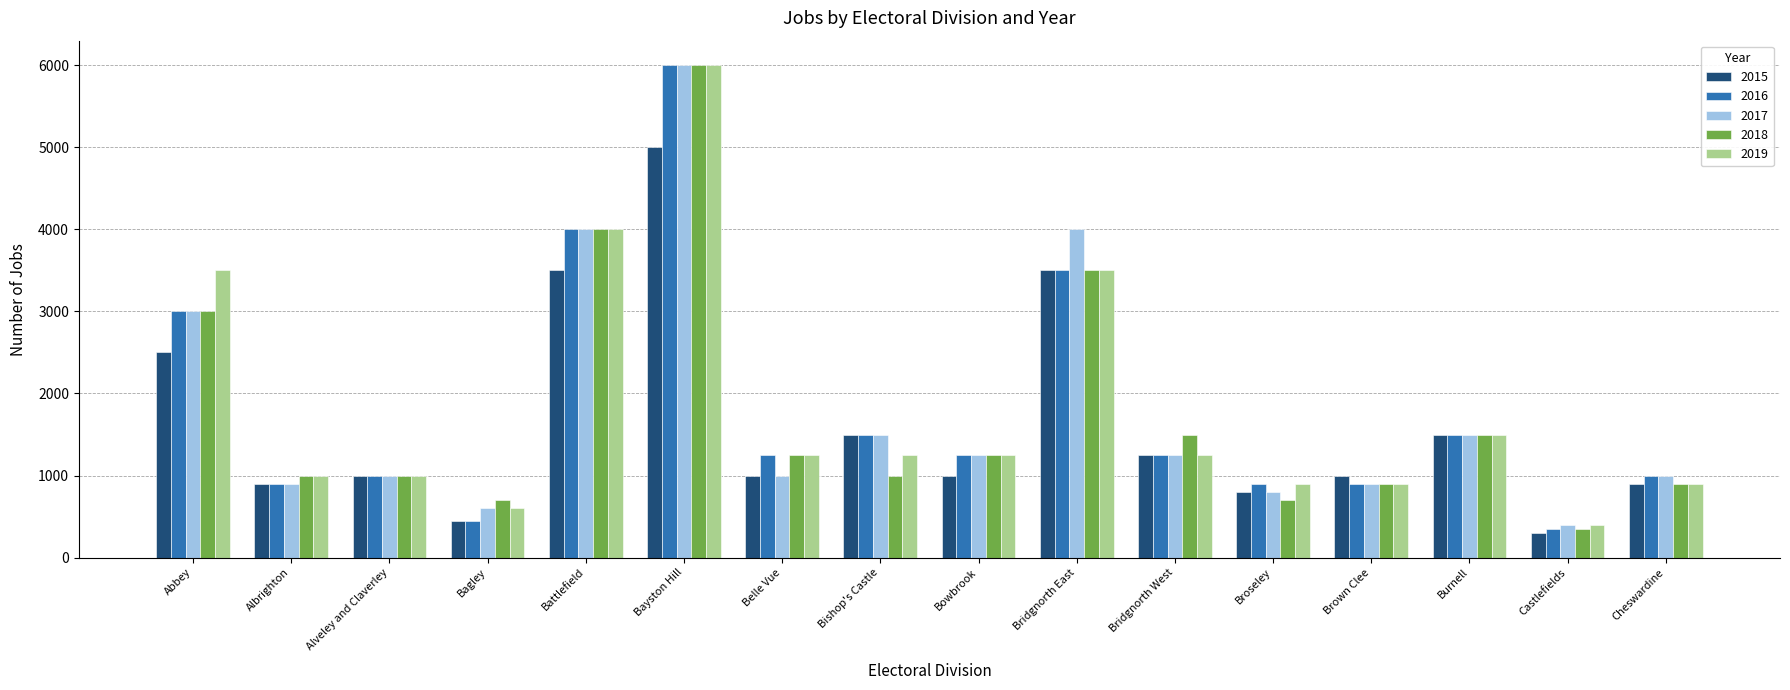

How many bars are there in each group?

5